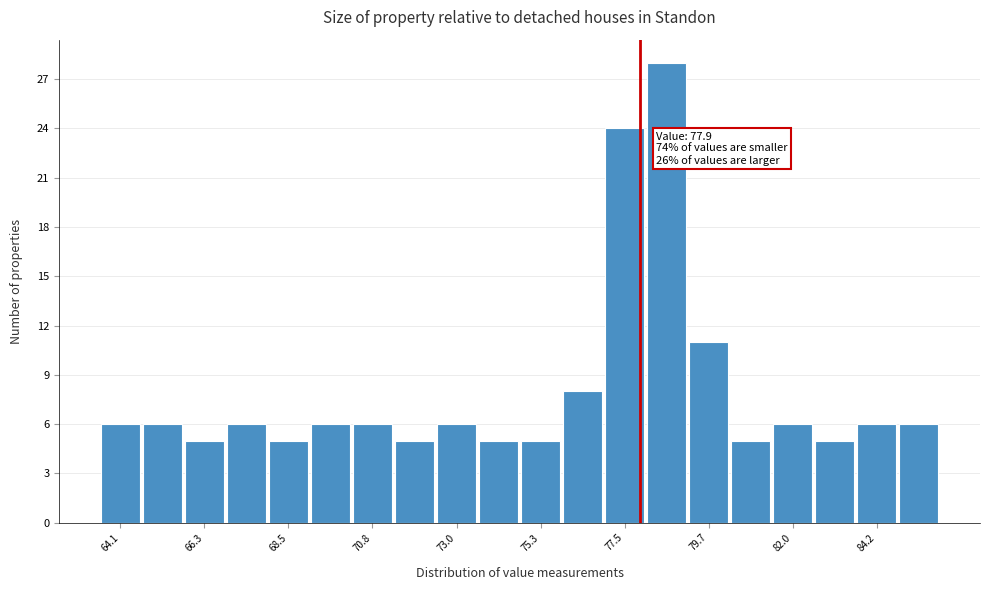

Read against the x-axis, roughly where is the centre of the tallest bar?

78.5